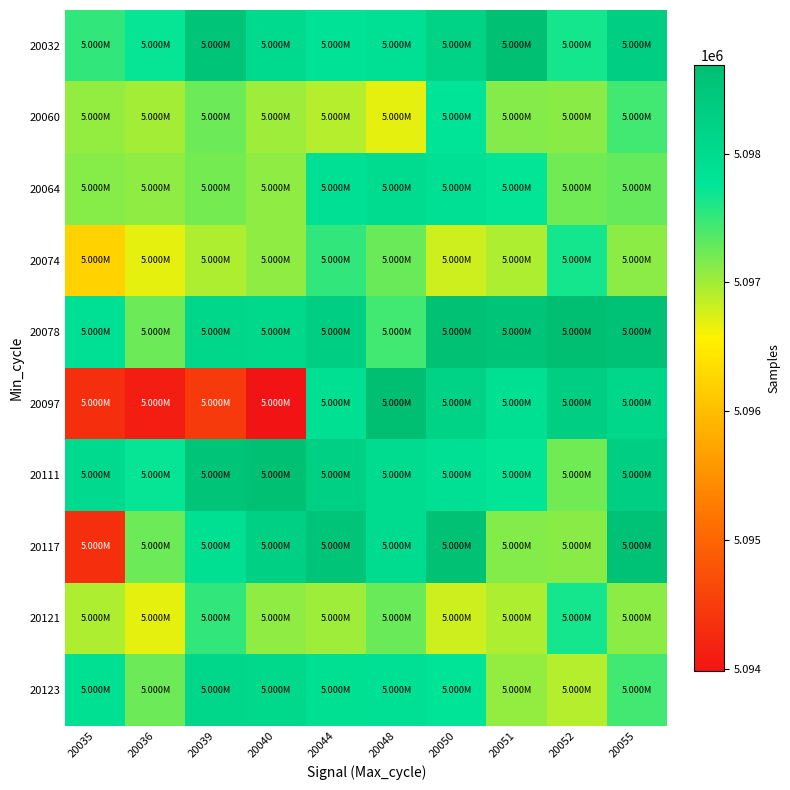

Reading right to left, transcribe all the data shown in this chart.

20032: 20055=5098276	20052=5097658	20051=5098650	20050=5098189	20048=5097869	20044=5097827	20040=5098010	20039=5098566	20036=5097719	20035=5097515
20060: 20055=5097446	20052=5097111	20051=5097139	20050=5097764	20048=5096686	20044=5096907	20040=5097016	20039=5097240	20036=5096995	20035=5097066
20064: 20055=5097276	20052=5097227	20051=5097732	20050=5097857	20048=5097967	20044=5097853	20040=5097087	20039=5097200	20036=5097088	20035=5097132
20074: 20055=5097100	20052=5097658	20051=5096950	20050=5096800	20048=5097258	20044=5097515	20040=5097087	20039=5096949	20036=5096686	20035=5096224
20078: 20055=5098594	20052=5098688	20051=5098515	20050=5098628	20048=5097446	20044=5098276	20040=5098036	20039=5098081	20036=5097240	20035=5097857
20097: 20055=5098081	20052=5098276	20051=5097875	20050=5098189	20048=5098688	20044=5097875	20040=5093984	20039=5094469	20036=5094102	20035=5094329
20111: 20055=5098276	20052=5097227	20051=5097732	20050=5097857	20048=5097967	20044=5098268	20040=5098650	20039=5098566	20036=5097719	20035=5098010
20117: 20055=5098594	20052=5097111	20051=5097139	20050=5098628	20048=5097967	20044=5098515	20040=5098268	20039=5097875	20036=5097240	20035=5094329
20121: 20055=5097100	20052=5097658	20051=5096950	20050=5096800	20048=5097258	20044=5097016	20040=5097087	20039=5097515	20036=5096686	20035=5096949
20123: 20055=5097446	20052=5096907	20051=5097066	20050=5097764	20048=5097853	20044=5097875	20040=5098036	20039=5098081	20036=5097240	20035=5097875